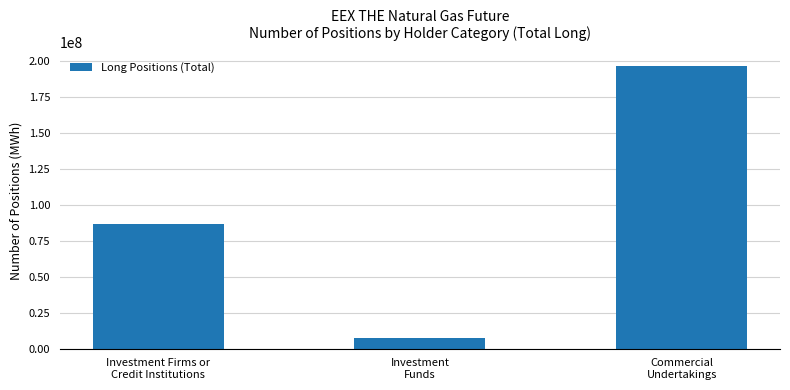

What is the ratio of the value at Commercial
Undertakings to the value at Investment
Funds?

27.3